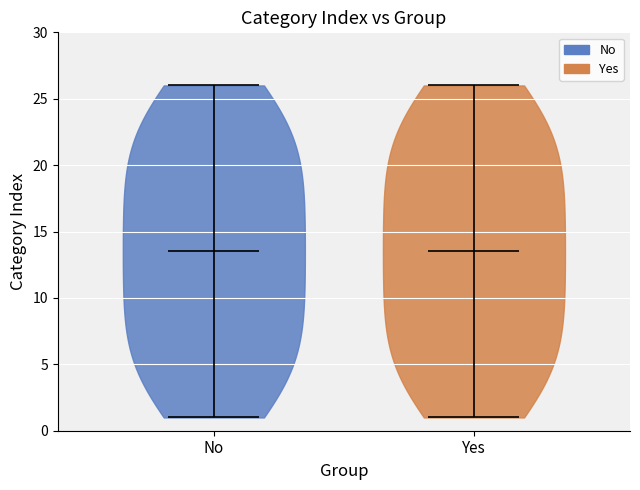

What is the highest point the violin for Yes reaches on the y-axis? The values are not printed on the chart, so give them approximately, as read against the axis.

26.0